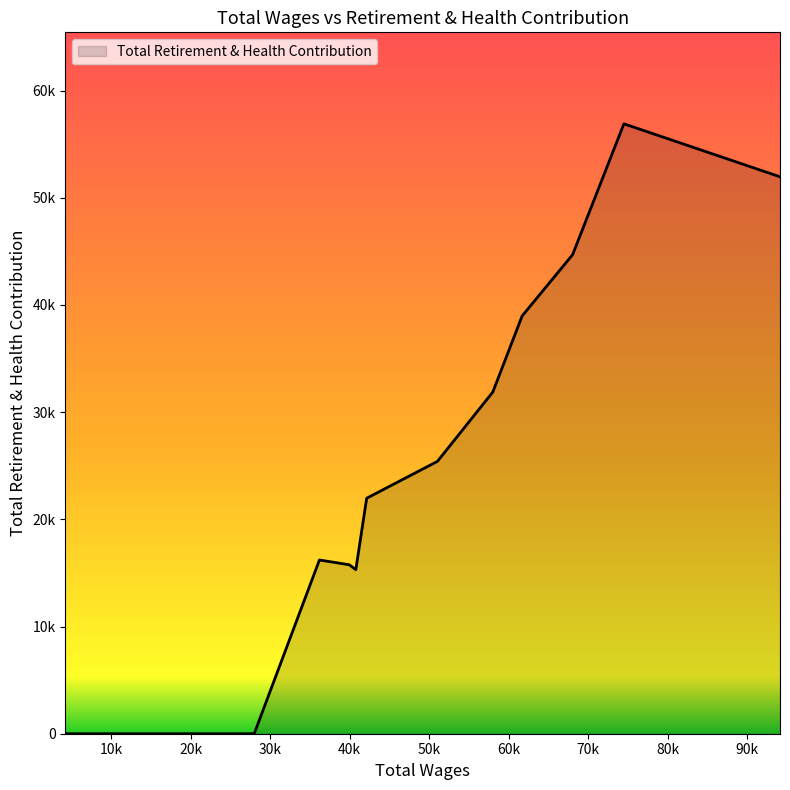

Is this an area chart (filled region under the line)?

Yes